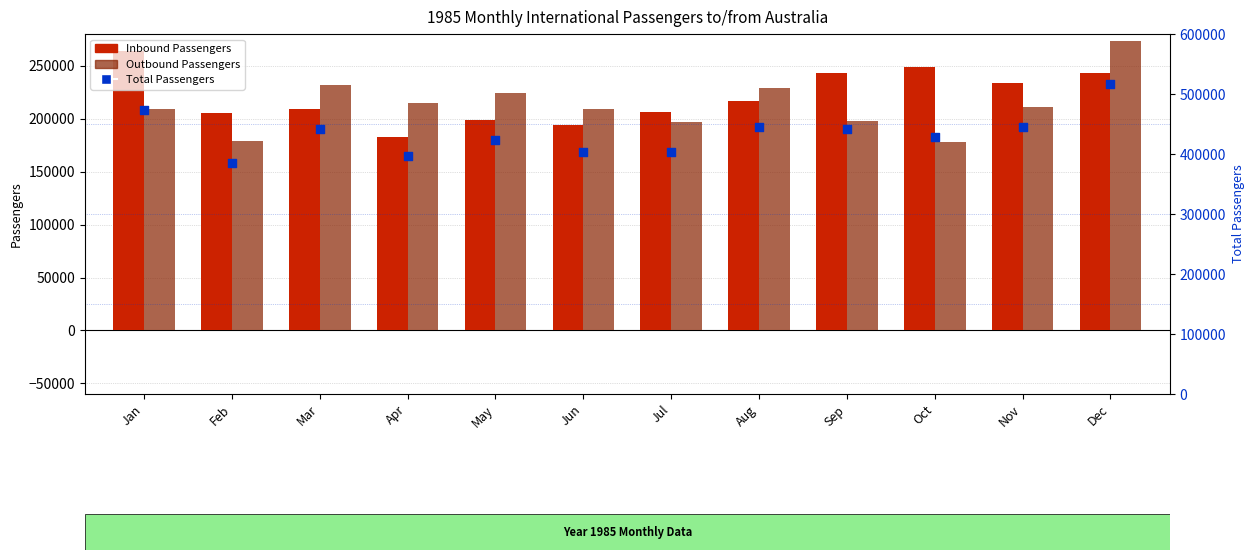

At which category is the sum across all series the highest?

Dec